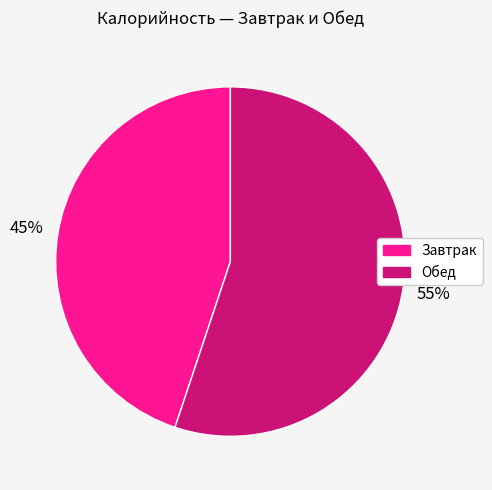

To the nearest percent, what is the average slice percentage?

50%